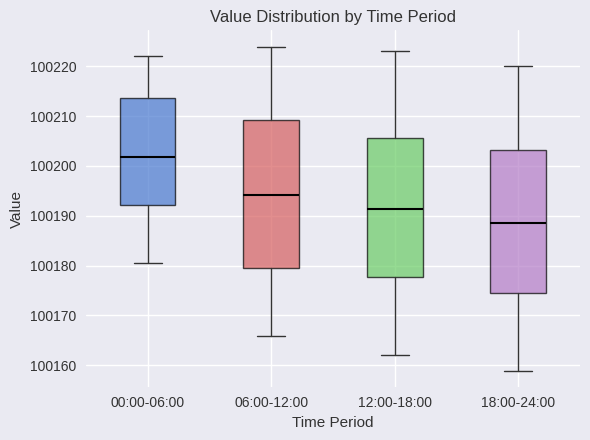

Reading left to right, read every box against the y-axis: the position of its median line, the range the box covers, and the ends of its whiskers. The values are not printed on the chart, so give them approximately, as read against the axis.

00:00-06:00: median 100202, box 100192 to 100214, whiskers 100180 to 100222
06:00-12:00: median 100194, box 100179 to 100209, whiskers 100166 to 100224
12:00-18:00: median 100191, box 100178 to 100206, whiskers 100162 to 100223
18:00-24:00: median 100189, box 100175 to 100203, whiskers 100159 to 100220